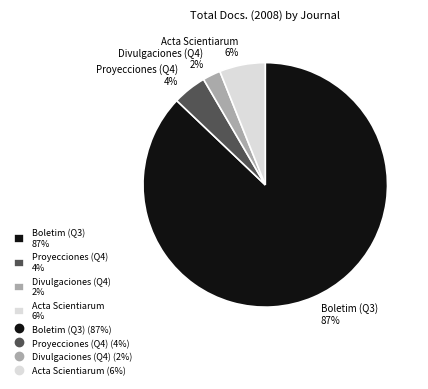

Do Divulgaciones (Q4) 2% and Proyecciones (Q4) 4% together represent more than half of the pie?

No